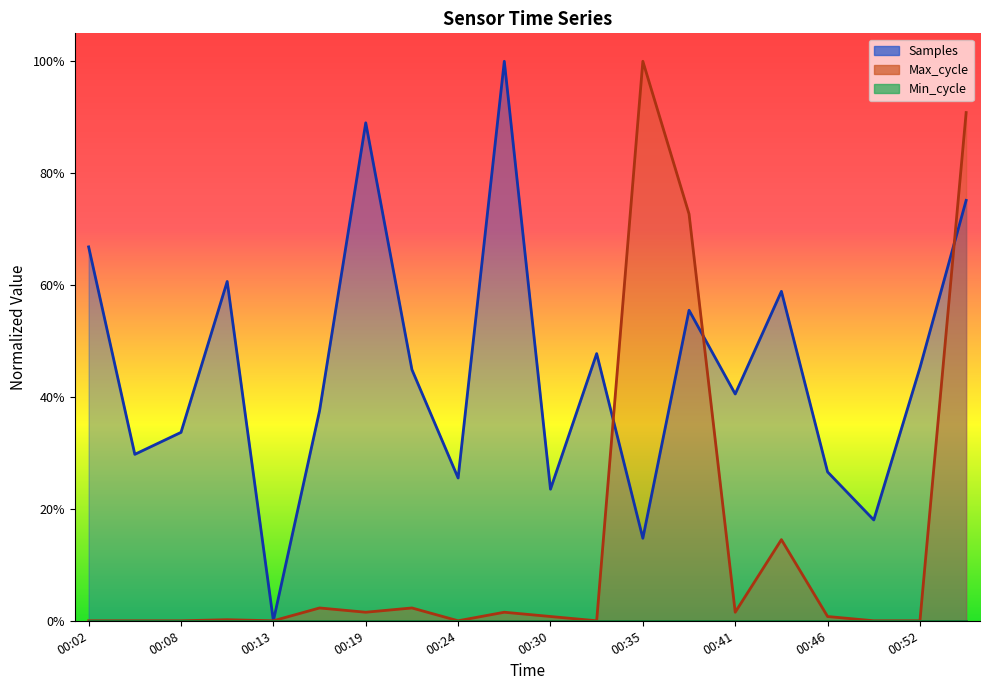

Reading left to right, what are all the values shown in this chart?

Samples: 0.7	0.3	0.3	0.6	0.0	0.4	0.9	0.4	0.3	1.0	0.2	0.5	0.1	0.6	0.4	0.6	0.3	0.2	0.5	0.8
Max_cycle: 0.0	0.0	0.0	0.0	0.0	0.0	0.0	0.0	0.0	0.0	0.0	0.0	1.0	0.7	0.0	0.1	0.0	0.0	0.0	0.9